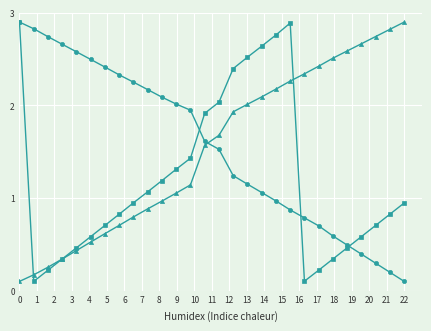

What is the maximum value shown in the chart?

2.9